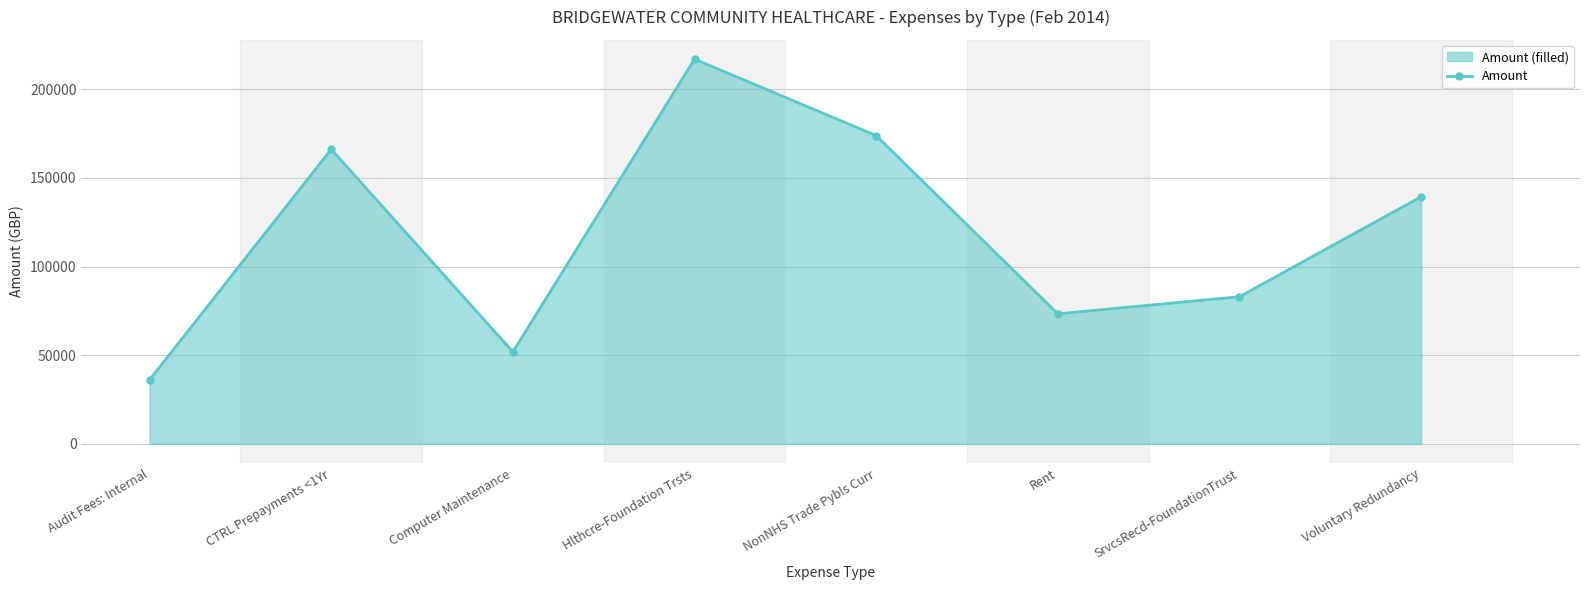

Reading left to right, extract all data points from this chart.

Audit Fees: Internal=36185.2	CTRL Prepayments <1Yr=166158.5	Computer Maintenance=51900.6	Hlthcre-Foundation Trsts=216996.0	NonNHS Trade Pybls Curr=173882.5	Rent=73362.0	SrvcsRecd-FoundationTrust=83029.5	Voluntary Redundancy=139345.4